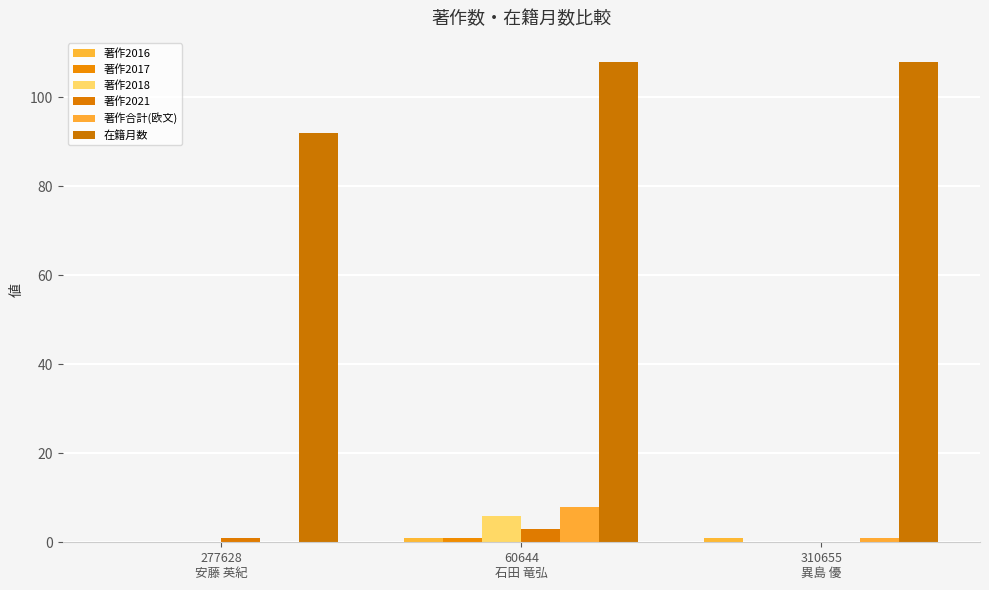

What is the label of the 3rd bar from the right?

277628
安藤 英紀